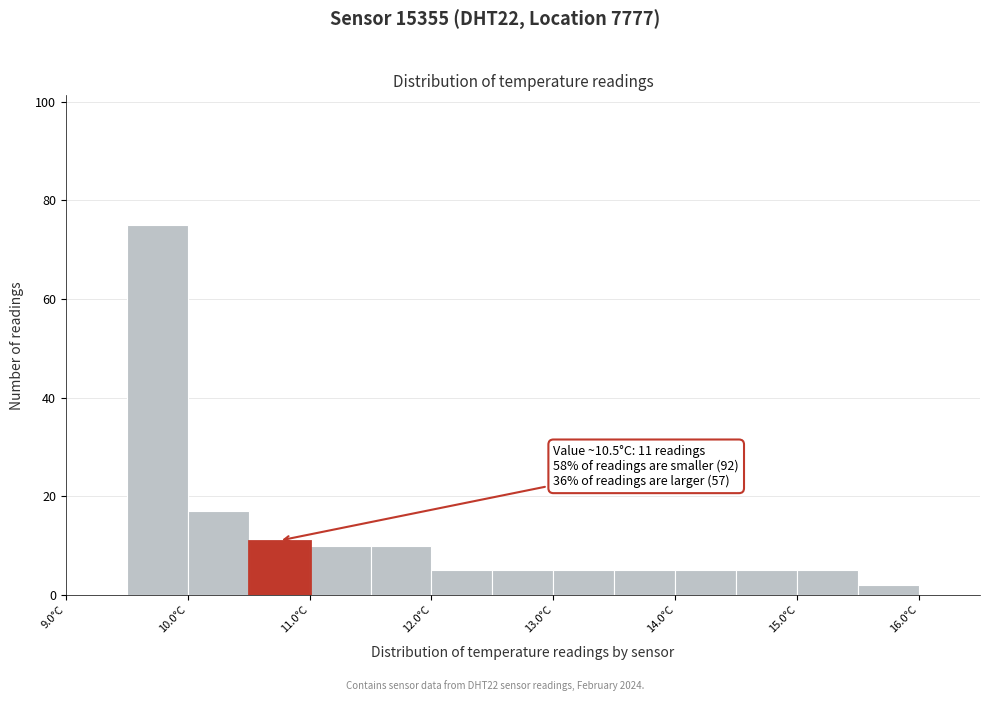

Which range on the x-axis has the tallest bar?

9.5 to 10.0